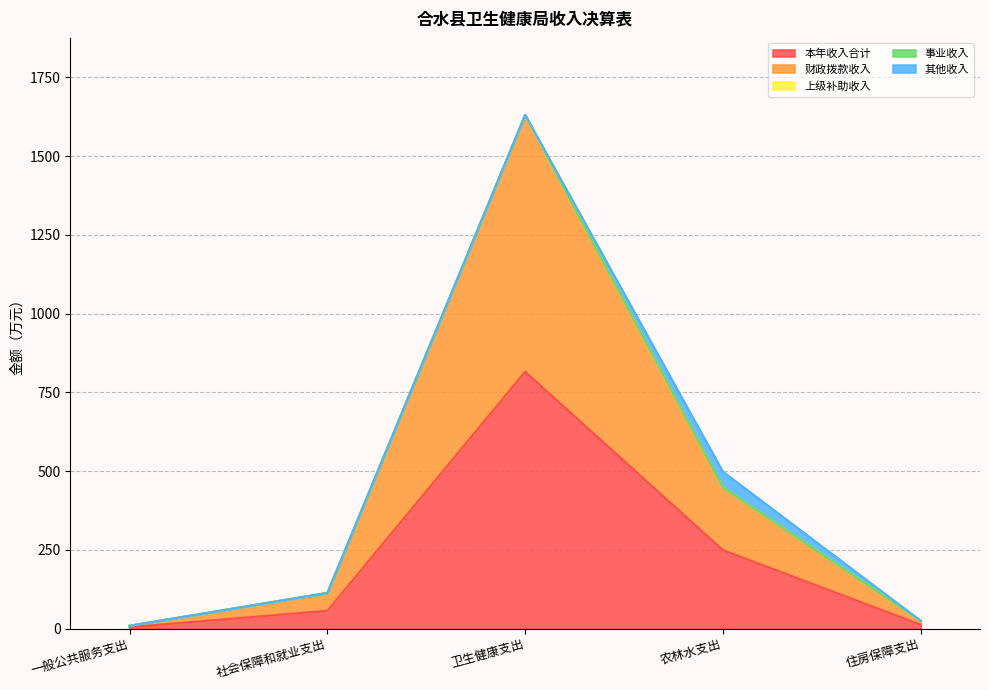

Between 卫生健康支出 and 一般公共服务支出, which is larger?

卫生健康支出